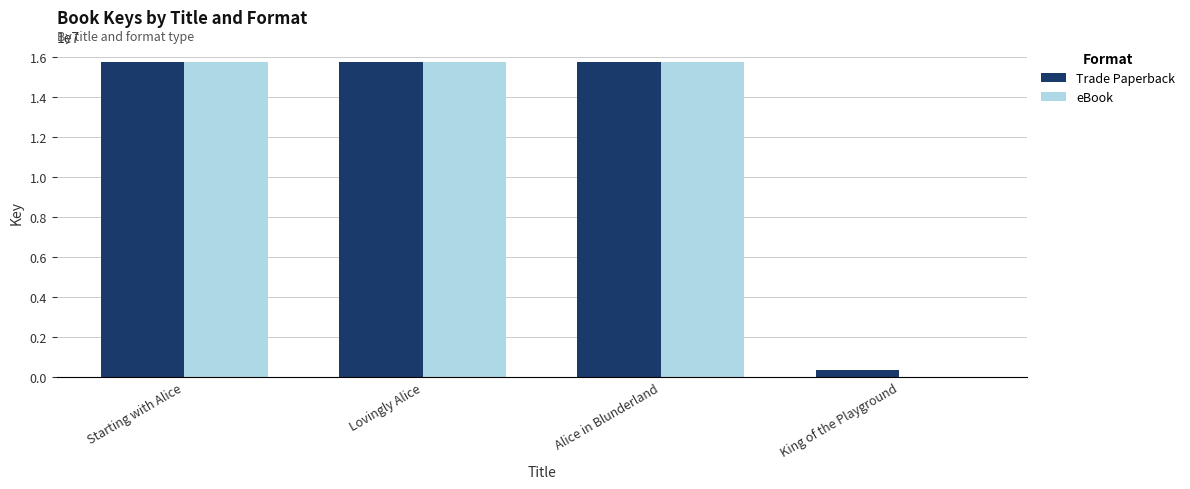

Read the Trade Paperback value at Alice in Blunderland, to the nearest 10.

15718160